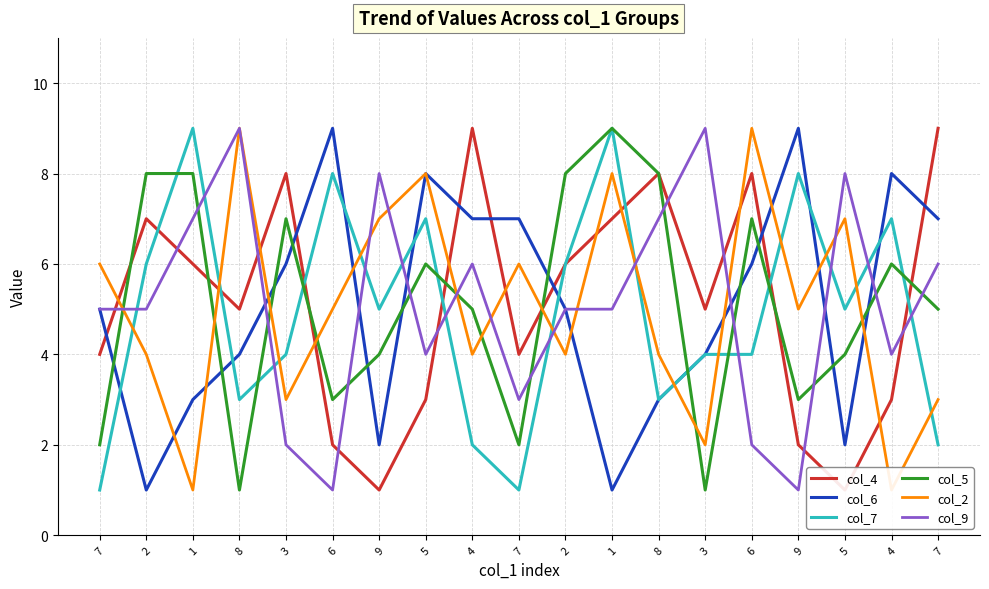

Which series has the largest total across all categories?

col_4